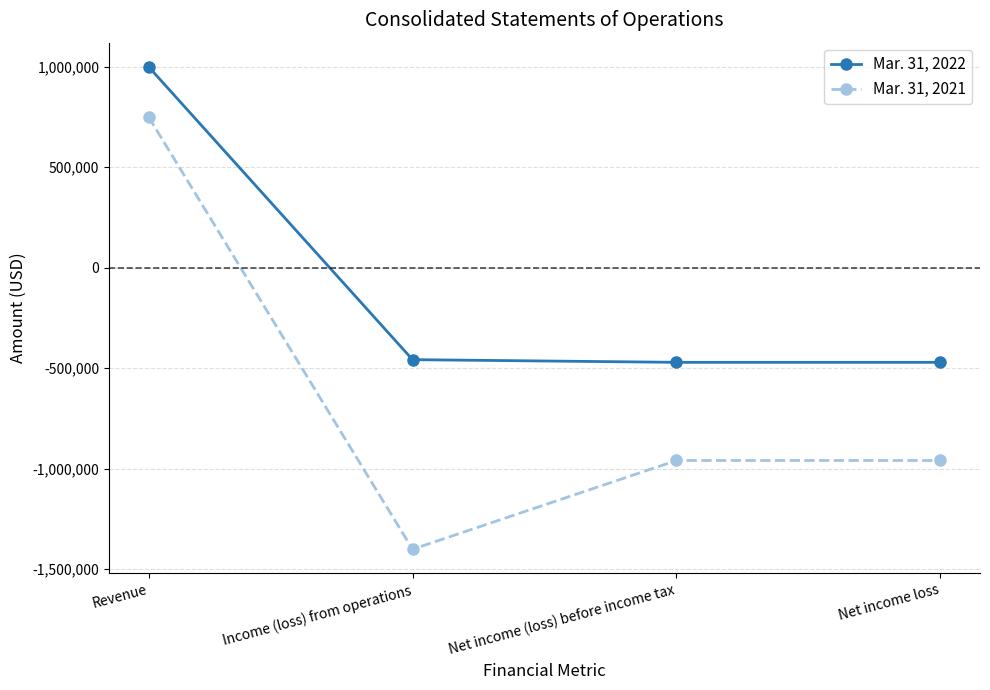

How many data points in Mar. 31, 2022 are less than -457052?

2